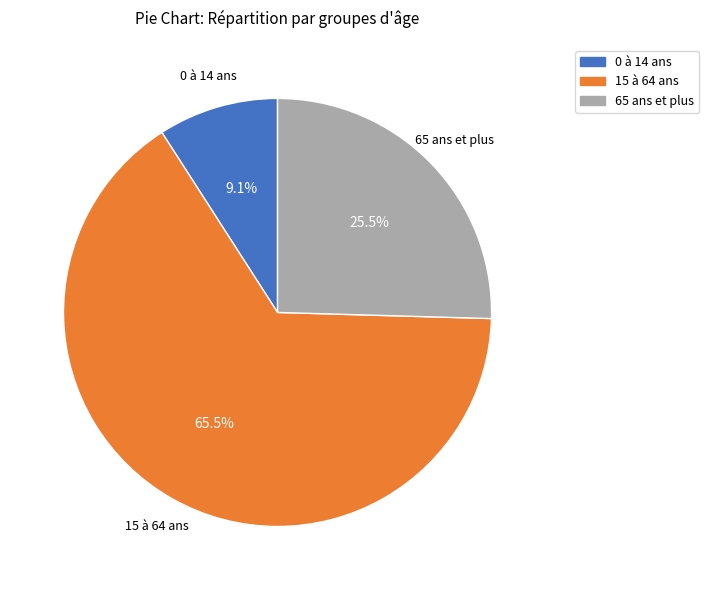

How many slices are in this pie chart?

3